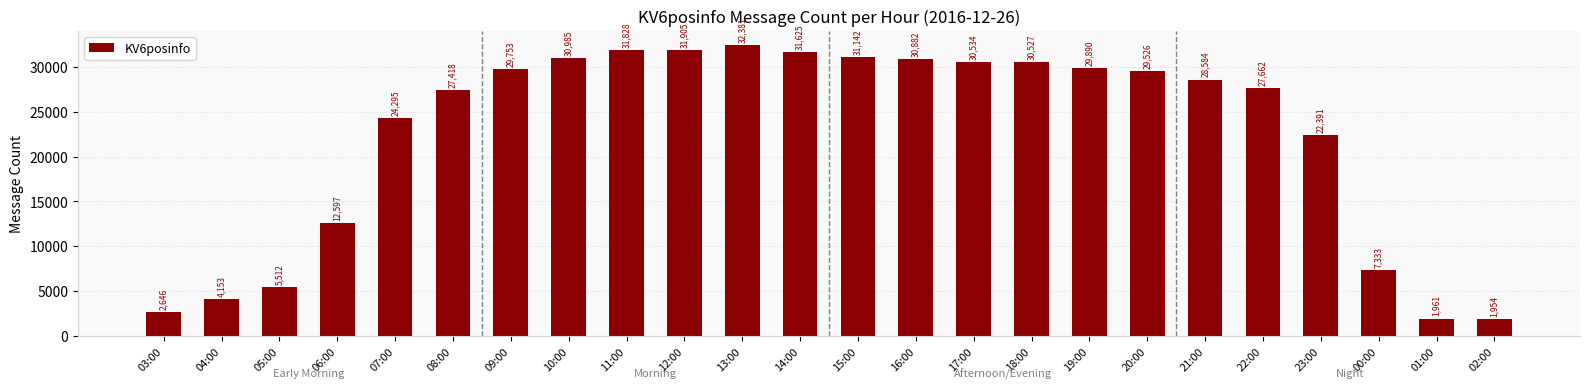

What is the average value?

22395